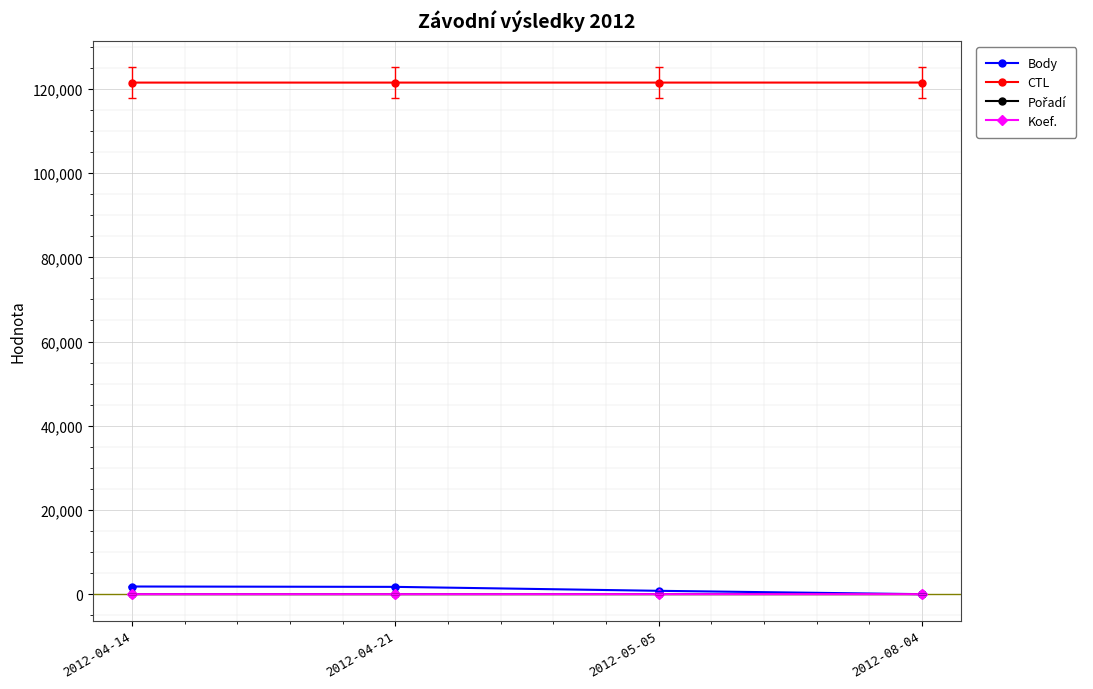

How many values in Body are above zero?

3